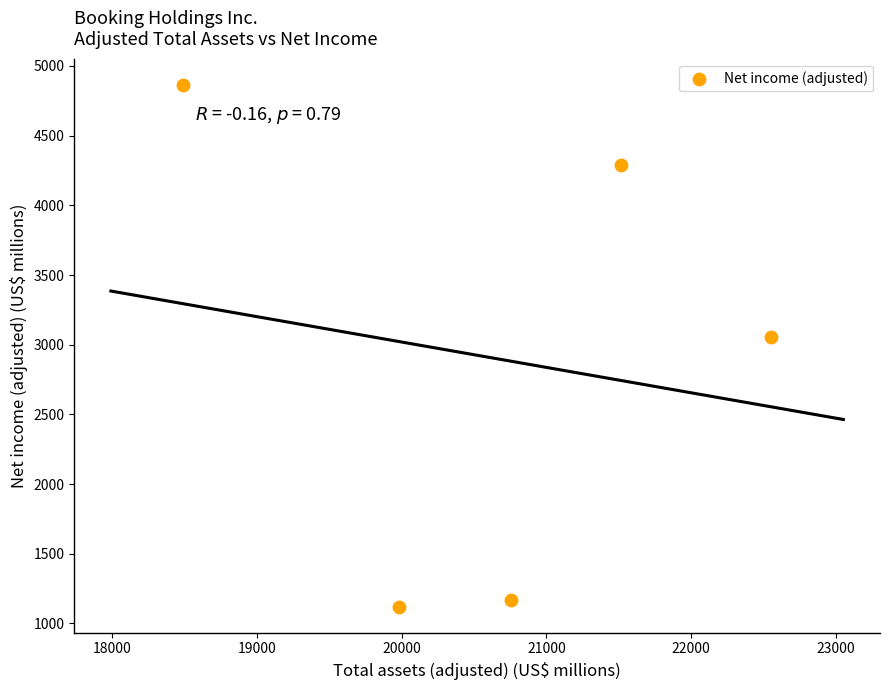

What is the range of Y values (max minus min)?

3744